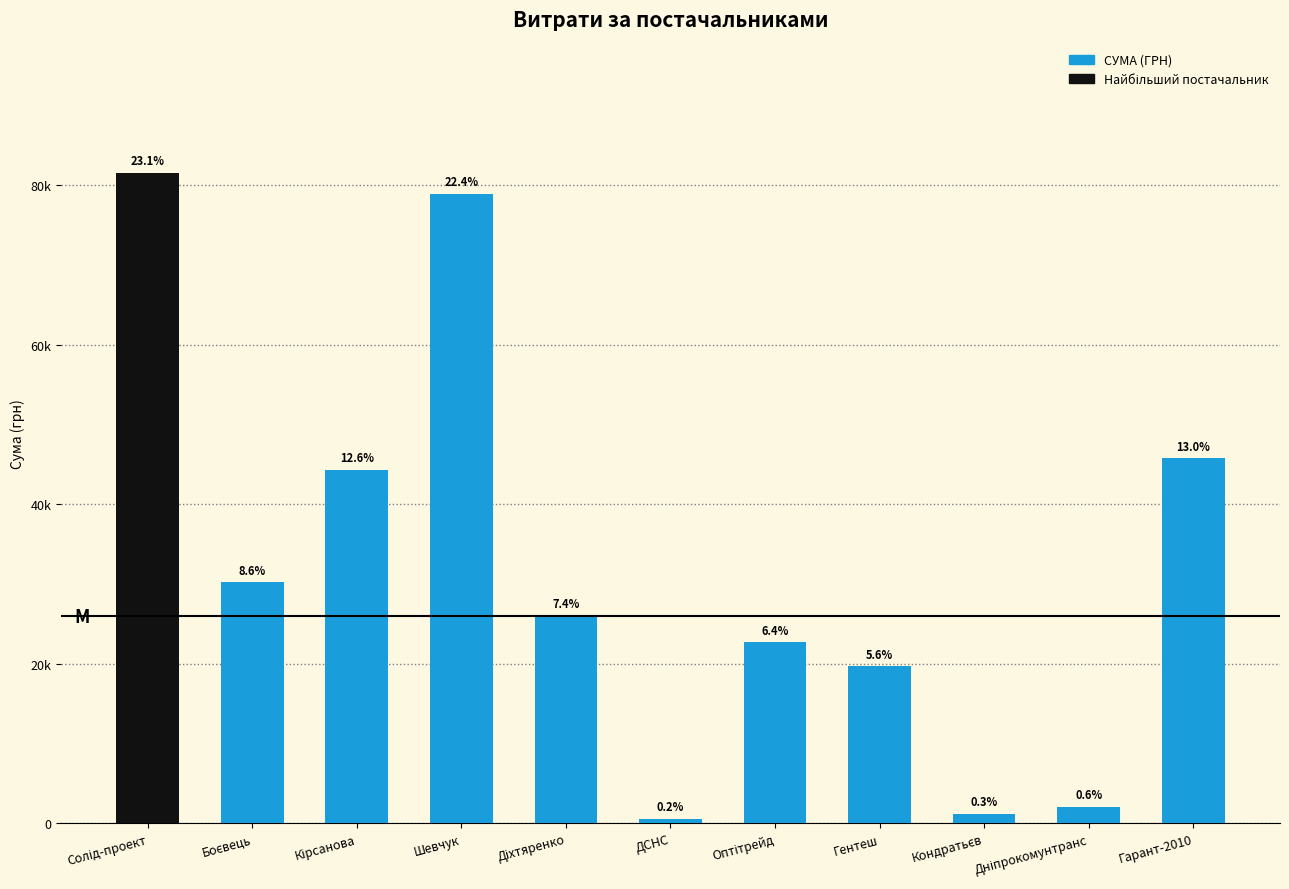

True or false: the data shows 9059.8 at Гентеш.

False